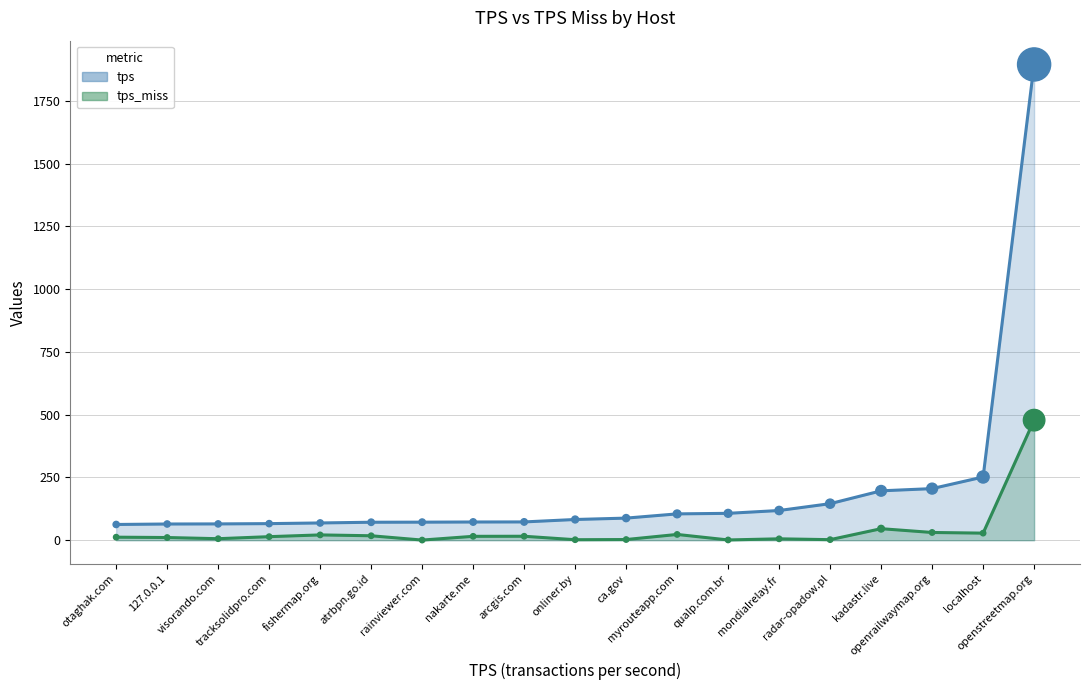

Is the value of tps_miss (line) at fishermap.org greater than the value of tps (points) at openstreetmap.org?

No